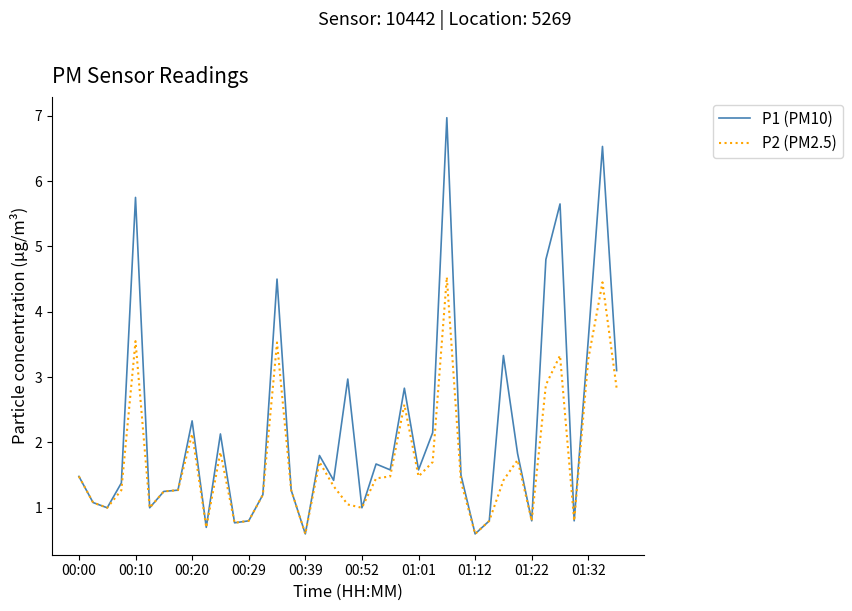

Which series has the widest spread of values?

P1 (PM10)